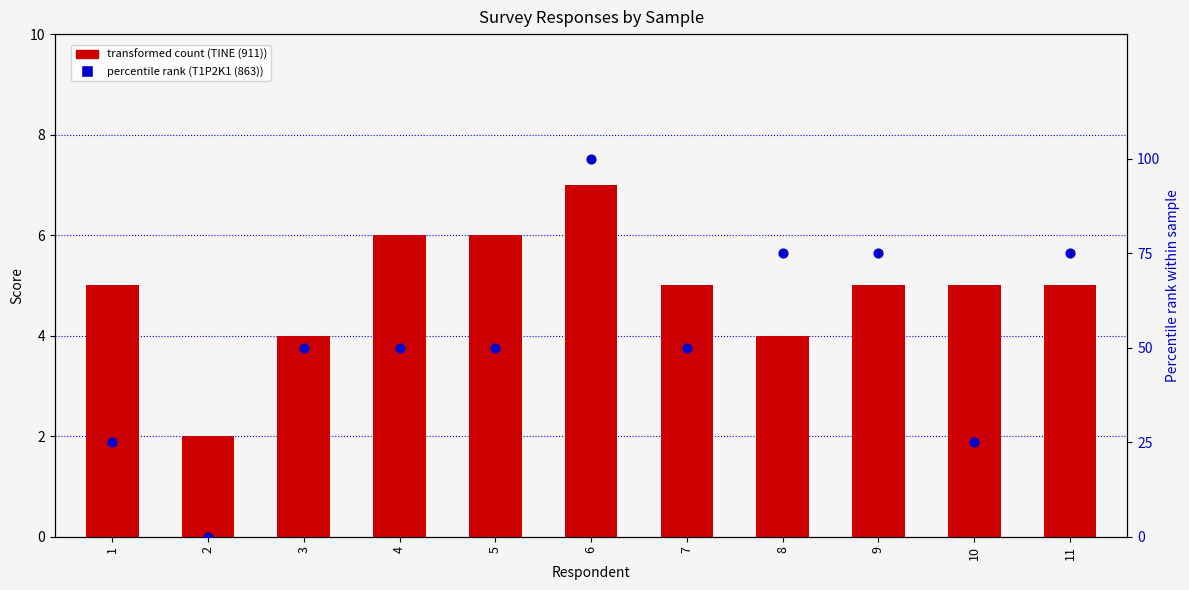

Which series contains the highest Y value?

T1P2K1 (863)